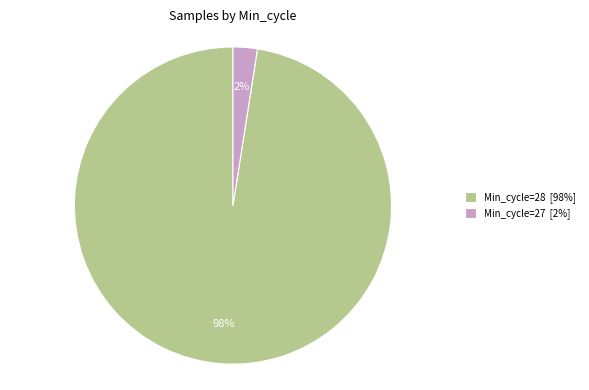

To the nearest percent, what portion does Min_cycle=28 [98%] represent?

98%